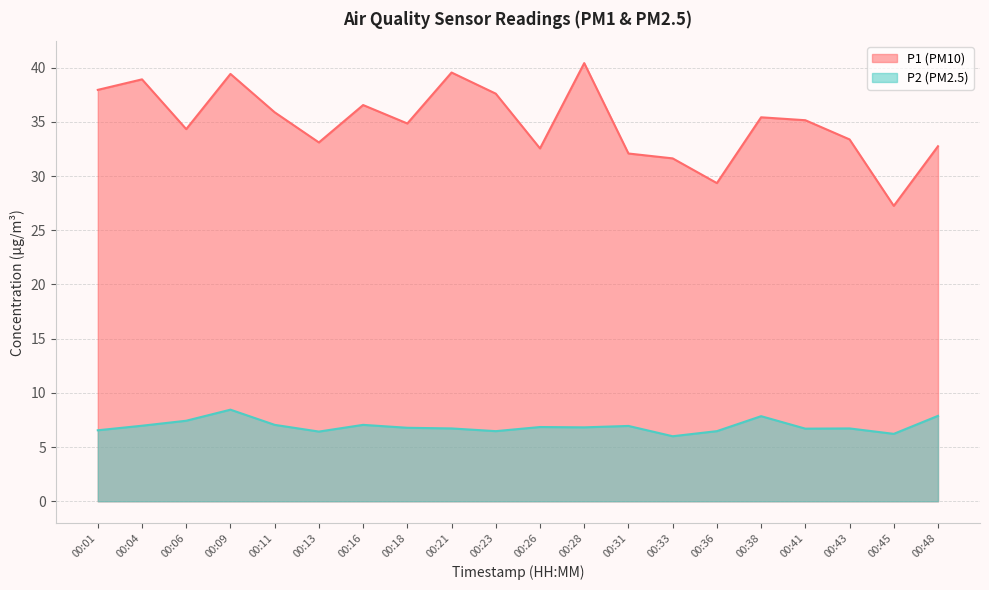

What is the sum of all P2 values?

138.4